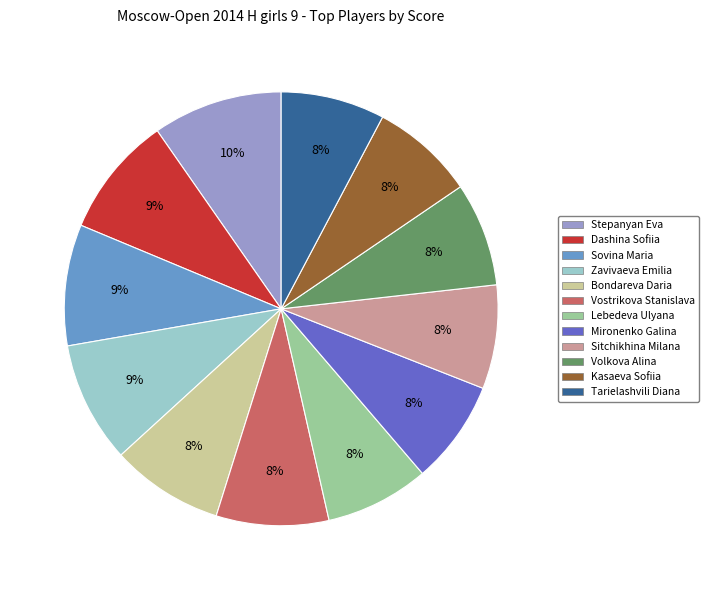

To the nearest percent, what is the difference between the Sitchikhina Milana and Dashina Sofiia slice percentages?

1%